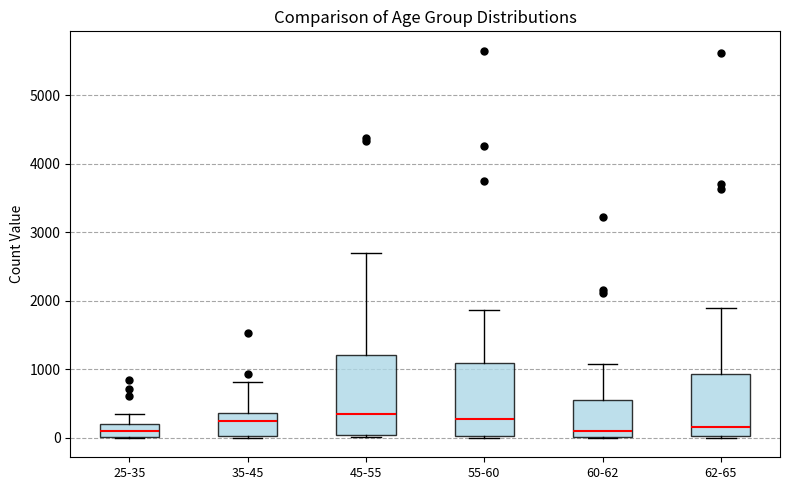

Reading left to right, transcribe this box plot: for each box, give where its median line is, the range the box spans, and where its two whiskers end, as read against the y-axis. The values are not printed on the chart, so give them approximately, as read against the axis.

25-35: median 100, box 0 to 200, whiskers 0 to 300
35-45: median 200, box 0 to 400, whiskers 0 to 800
45-55: median 300, box 0 to 1200, whiskers 0 (just below the box's lower edge) to 2700
55-60: median 300, box 0 to 1100, whiskers 0 to 1900
60-62: median 100, box 0 to 500, whiskers 0 to 1100
62-65: median 200, box 0 to 900, whiskers 0 to 1900